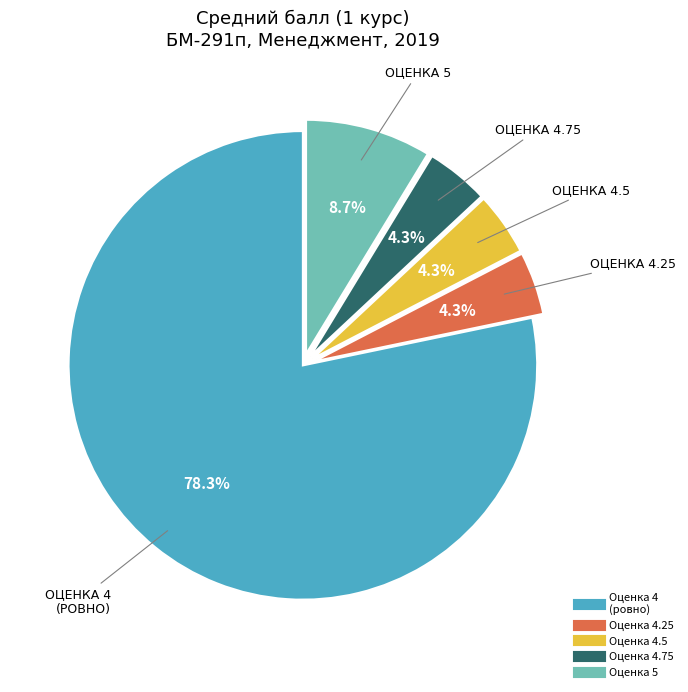

Is there a majority slice in this chart?

Yes